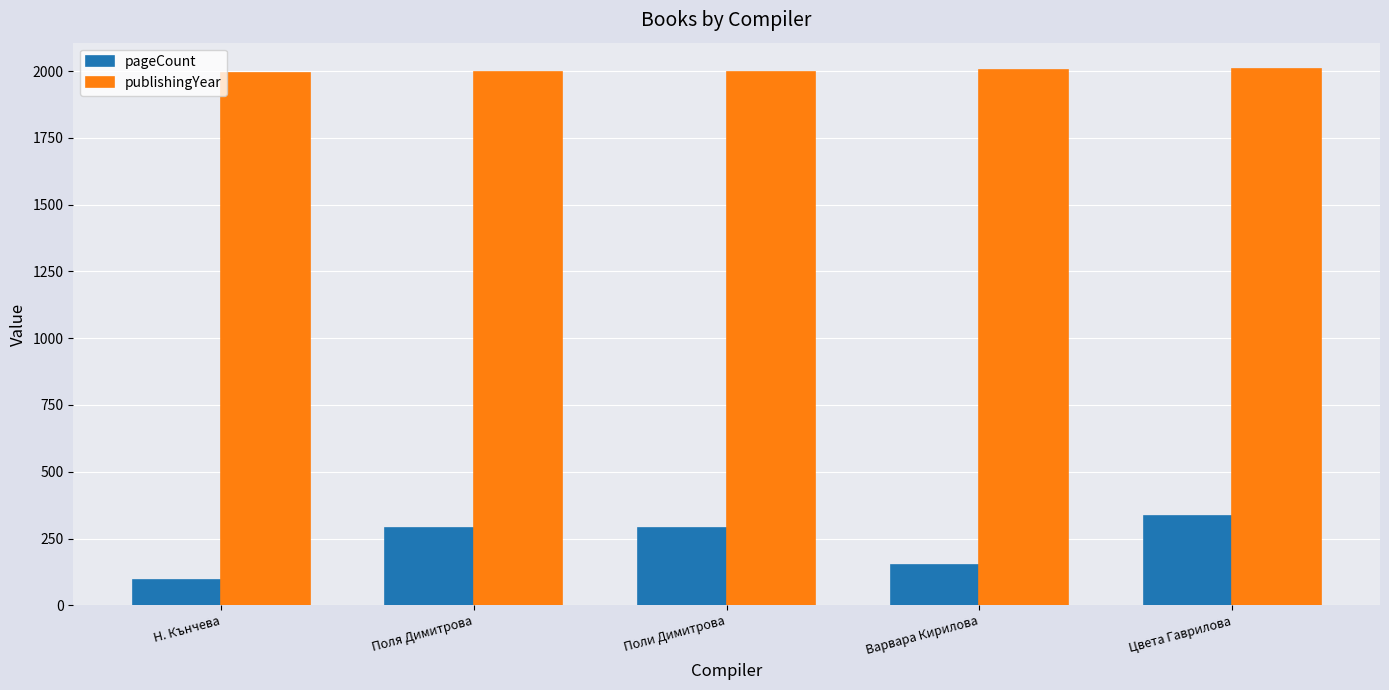

What is the difference between the highest and lowest values at Поля Димитрова?

1710